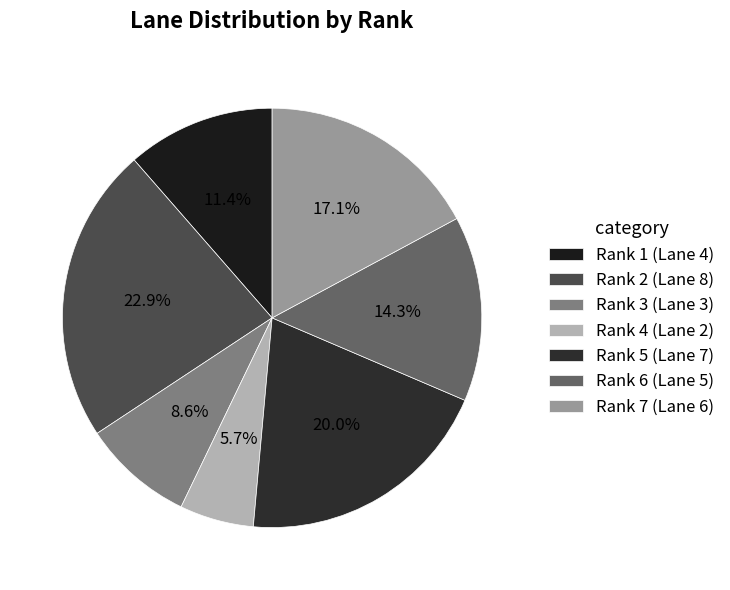

Approximately how many times larger is the value at Rank 4 compared to Rank 3?

0.7